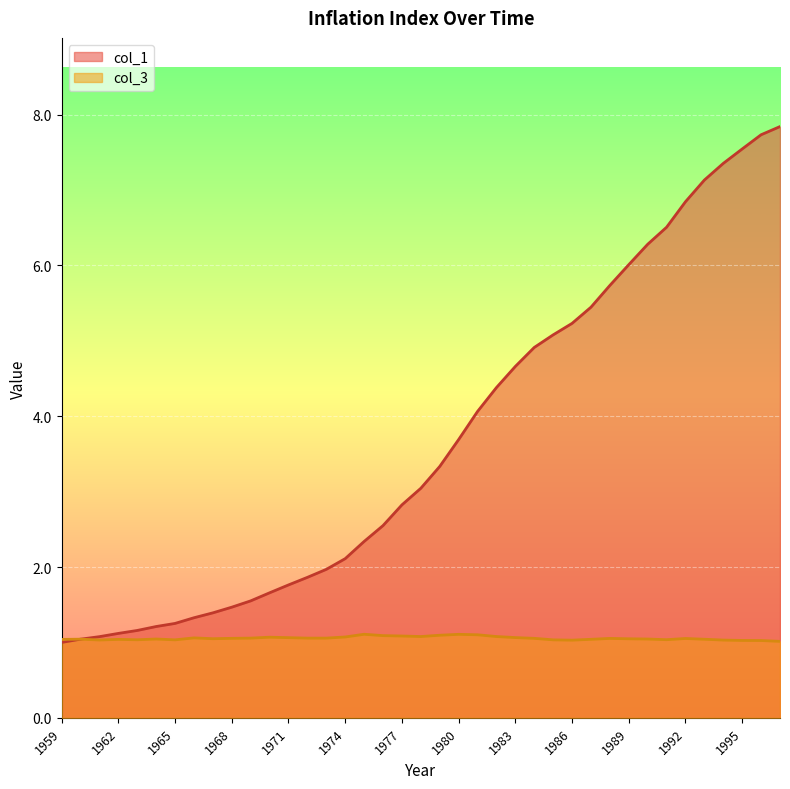

What is the sum of all col_3 values?

41.1